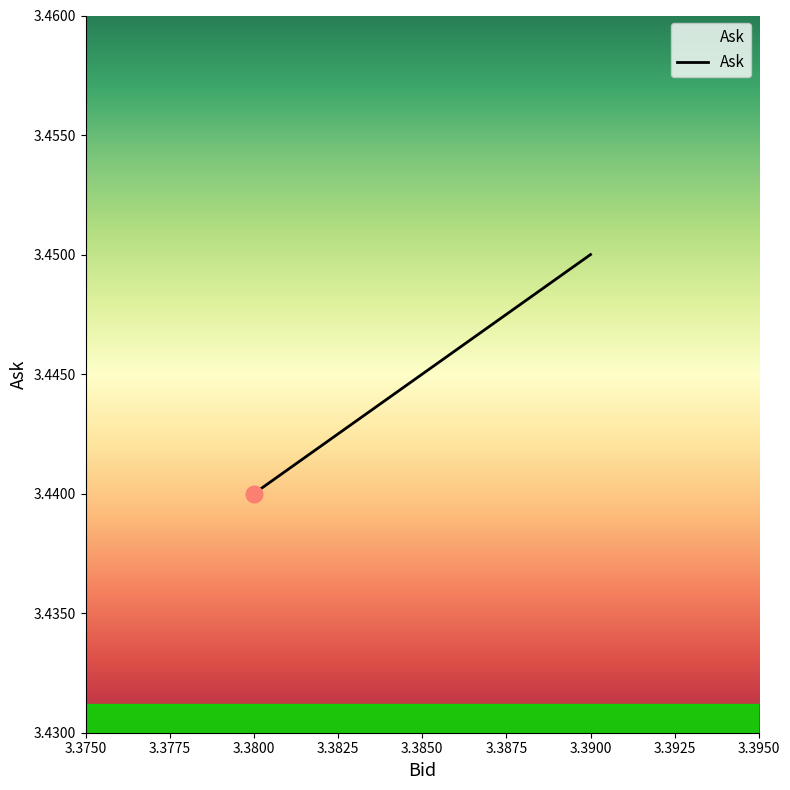

True or false: the data shows 6.0 at 3.39.

False